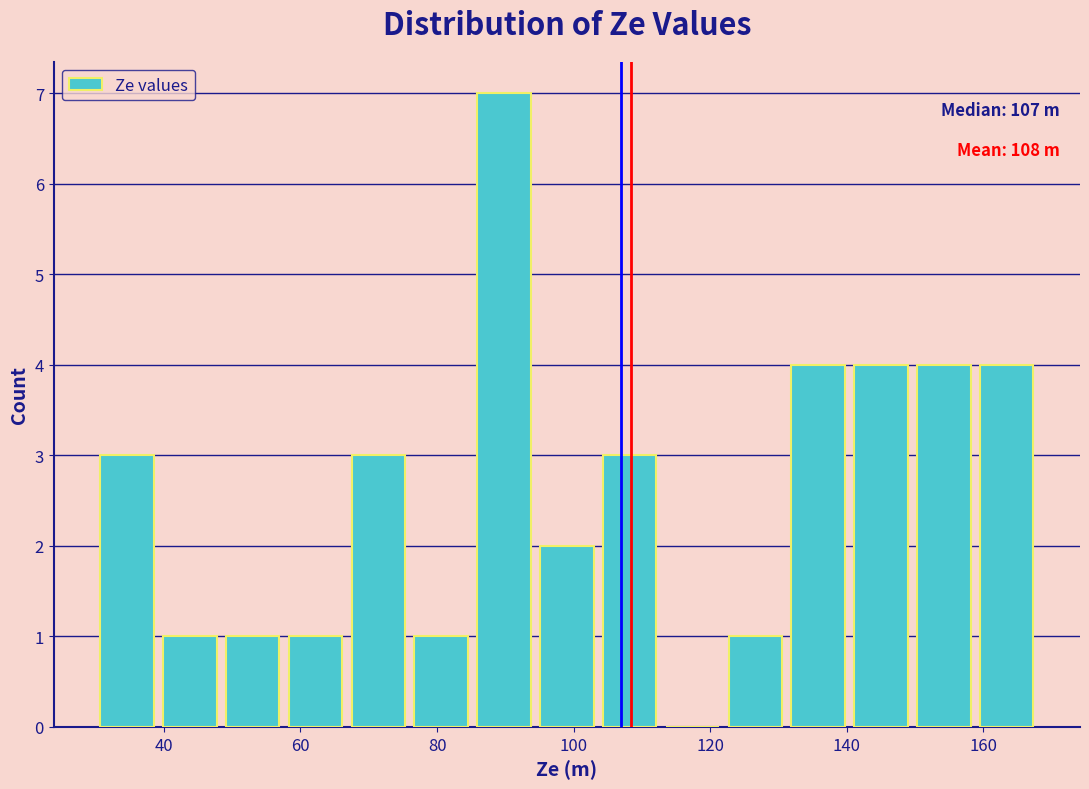

Over which range of the x-axis is the bar tallest?

85.2 to 94.4